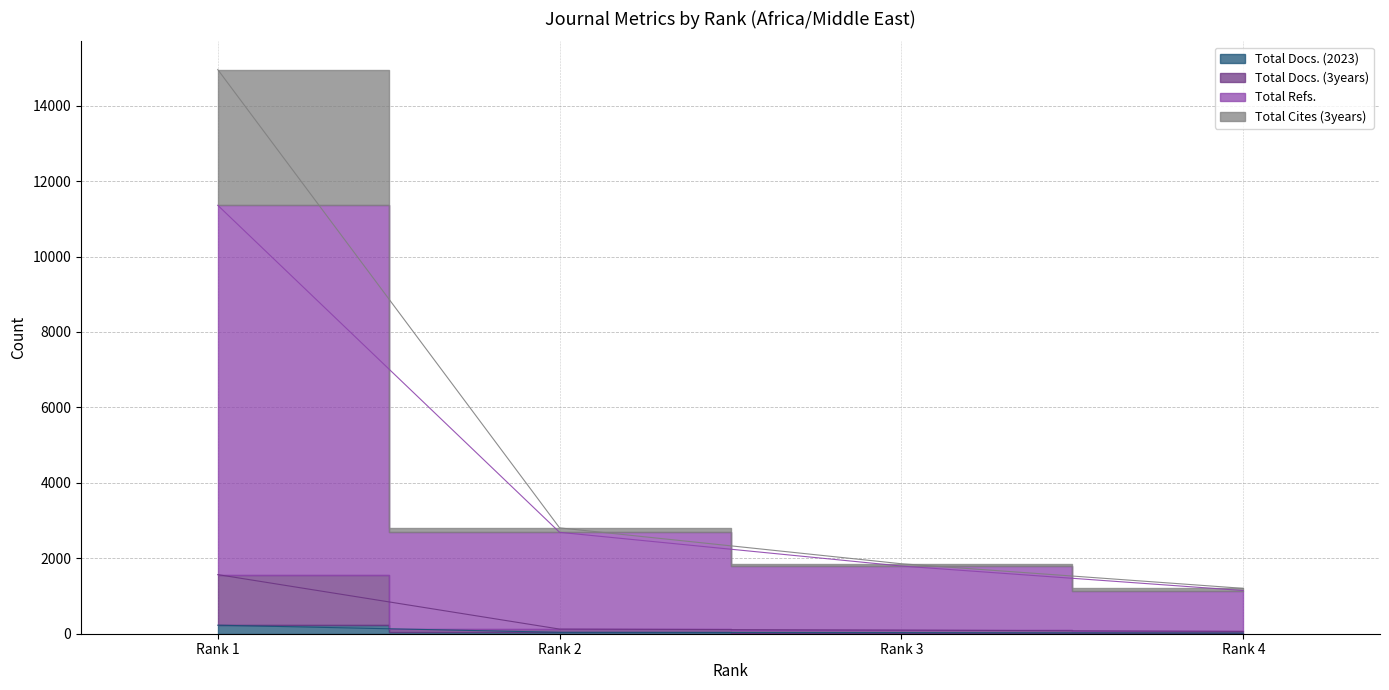

True or false: Total Docs. (2023) has a value of 17 at Rank 4.

True